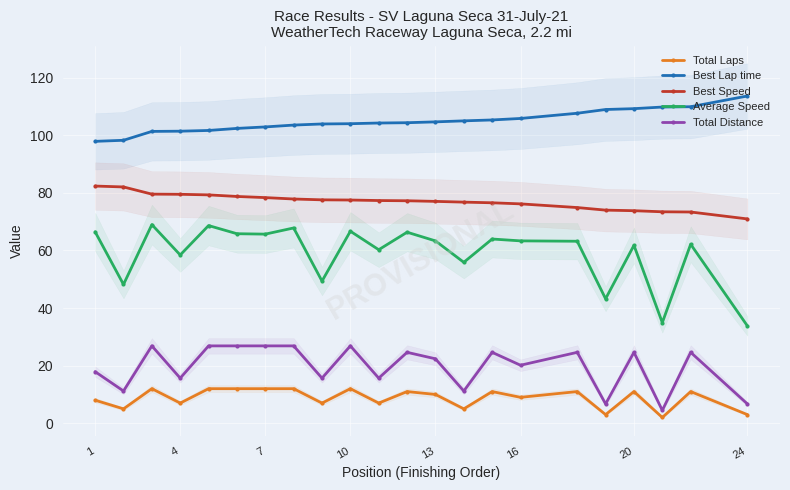

True or false: Total Distance and Total Laps cross at least once.

False